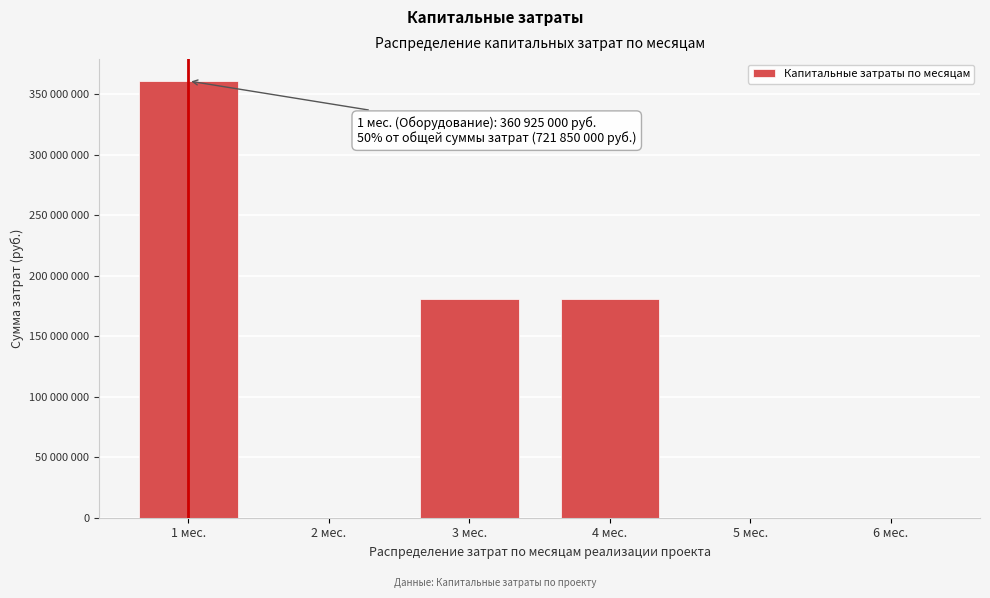

Are the bars horizontal?

No